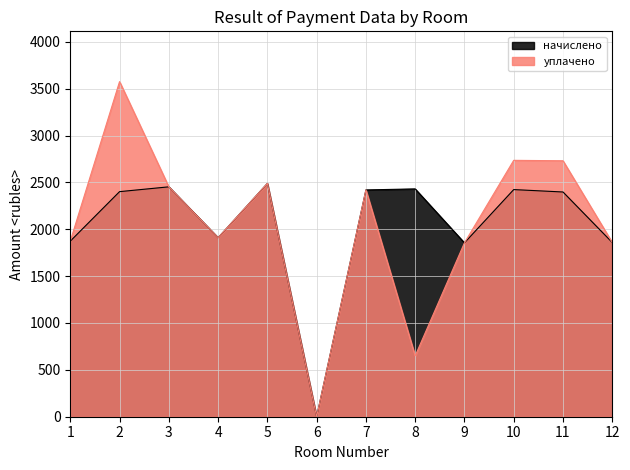

At 7, list the series in order from largest to smallest.

начислено, уплачено